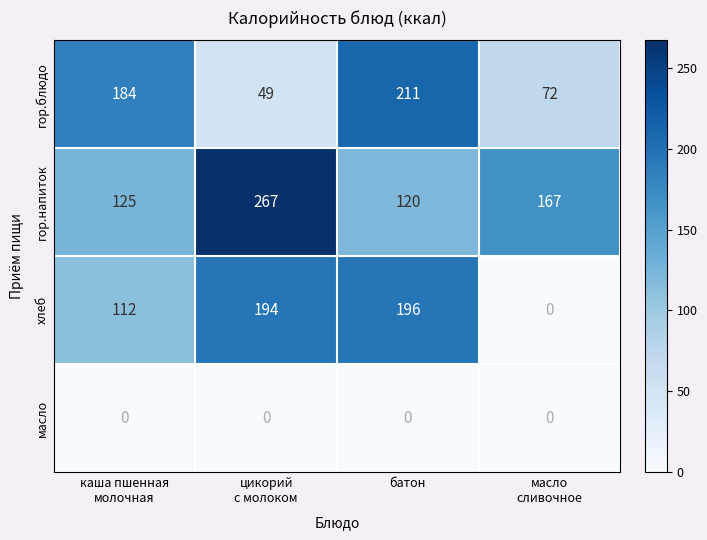

At which category is the sum across all series the highest?

батон